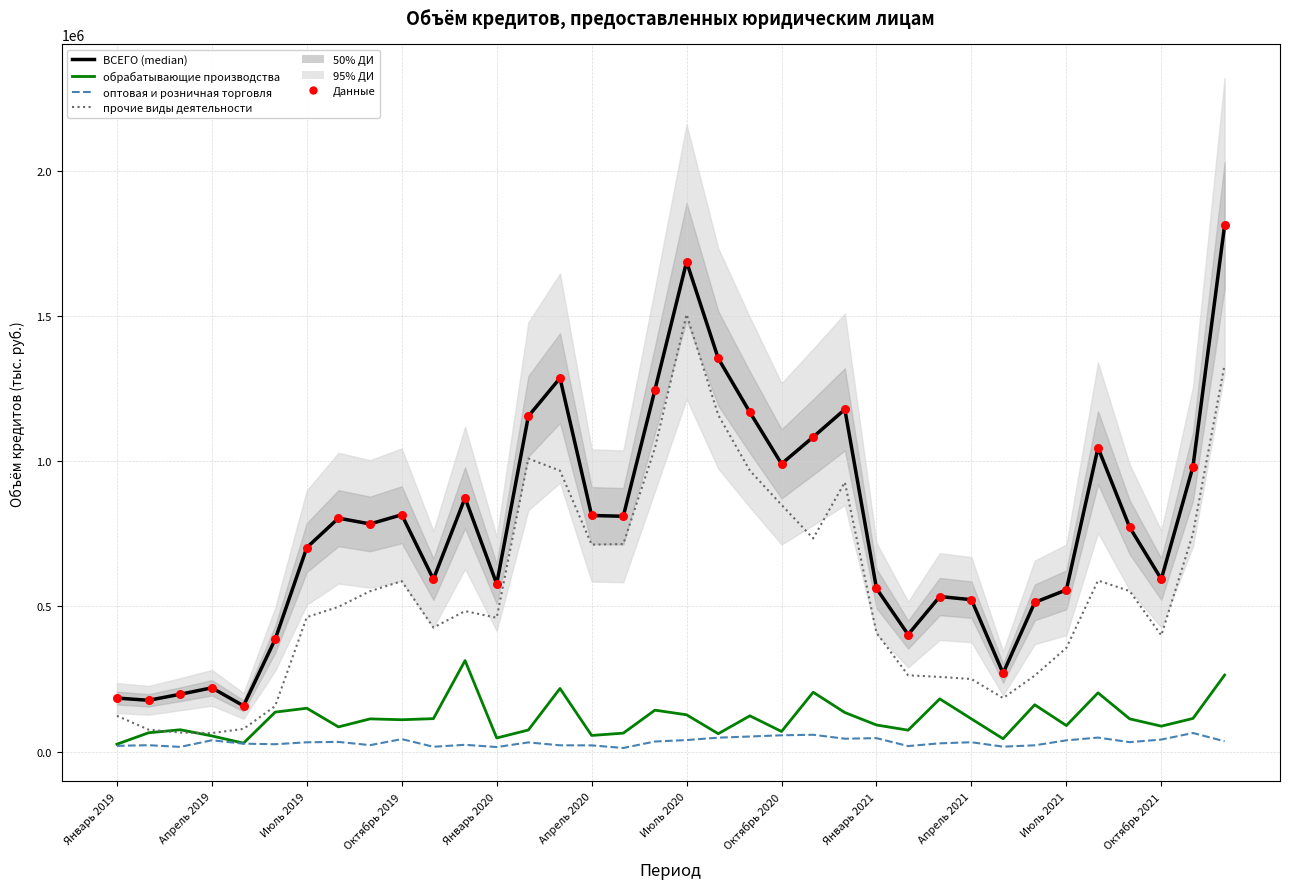

Which series has the largest total across all categories?

ВСЕГО